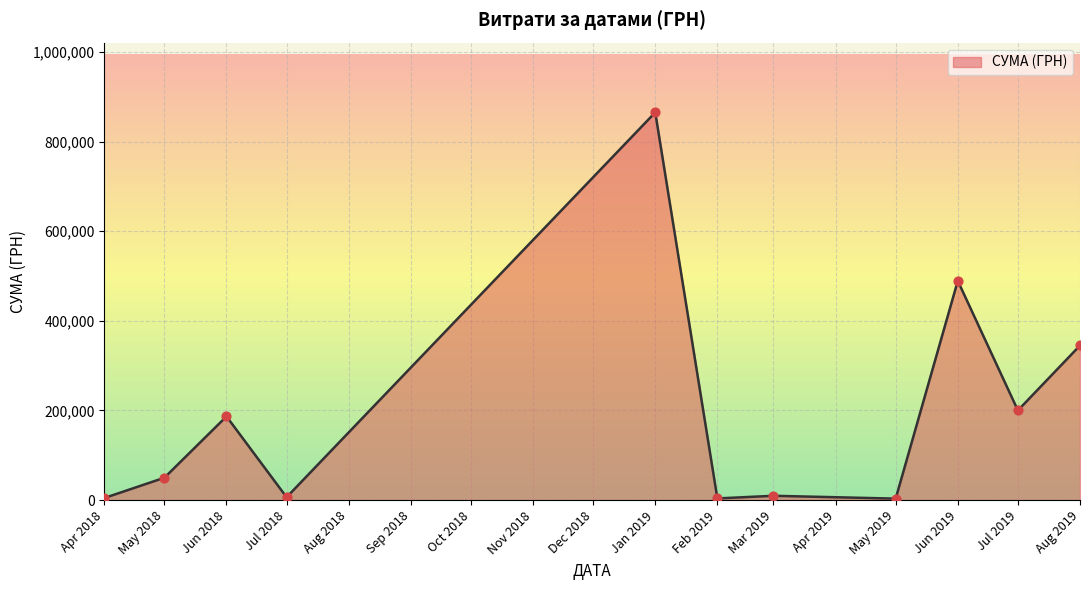

What is the ratio of the value at Aug 2019 to the value at Jun 2019?

0.7